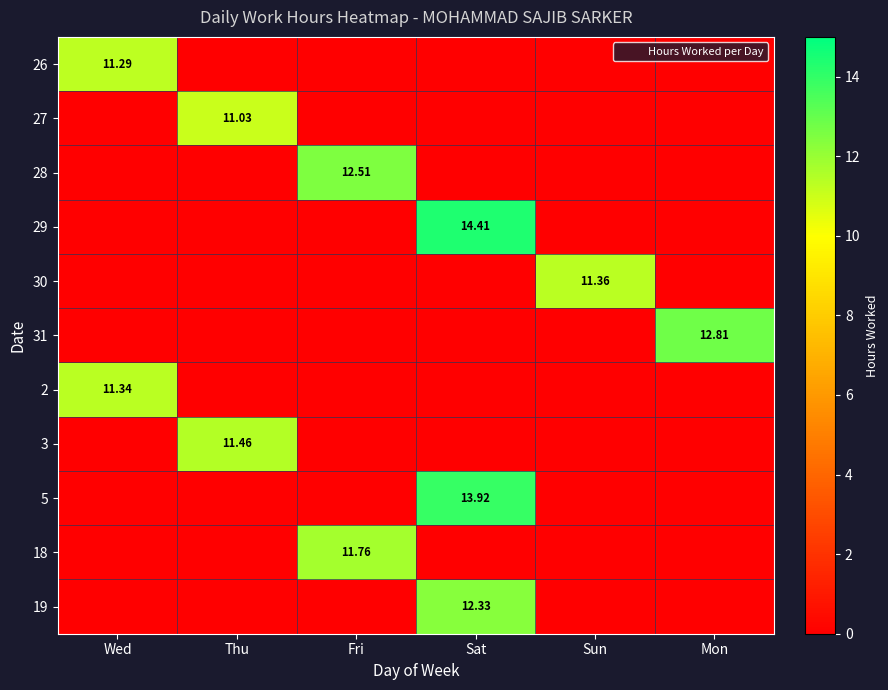

How many positive values does the 29 series have?

1